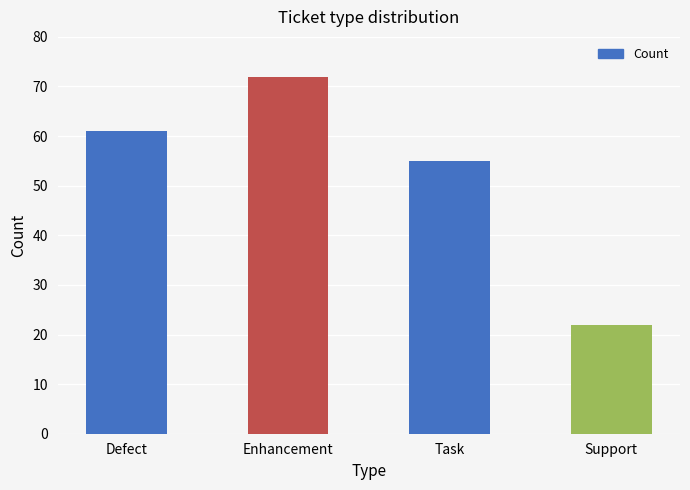

What is the change in value from Enhancement to Task?

-17